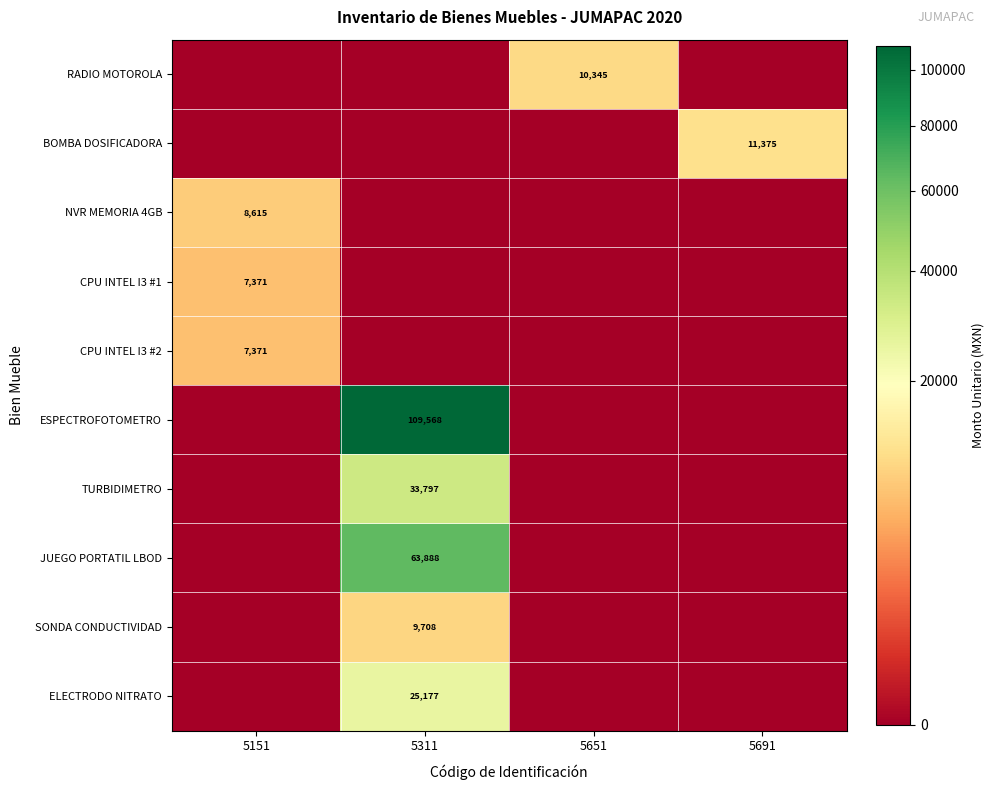

How many categories are shown in the chart?

4